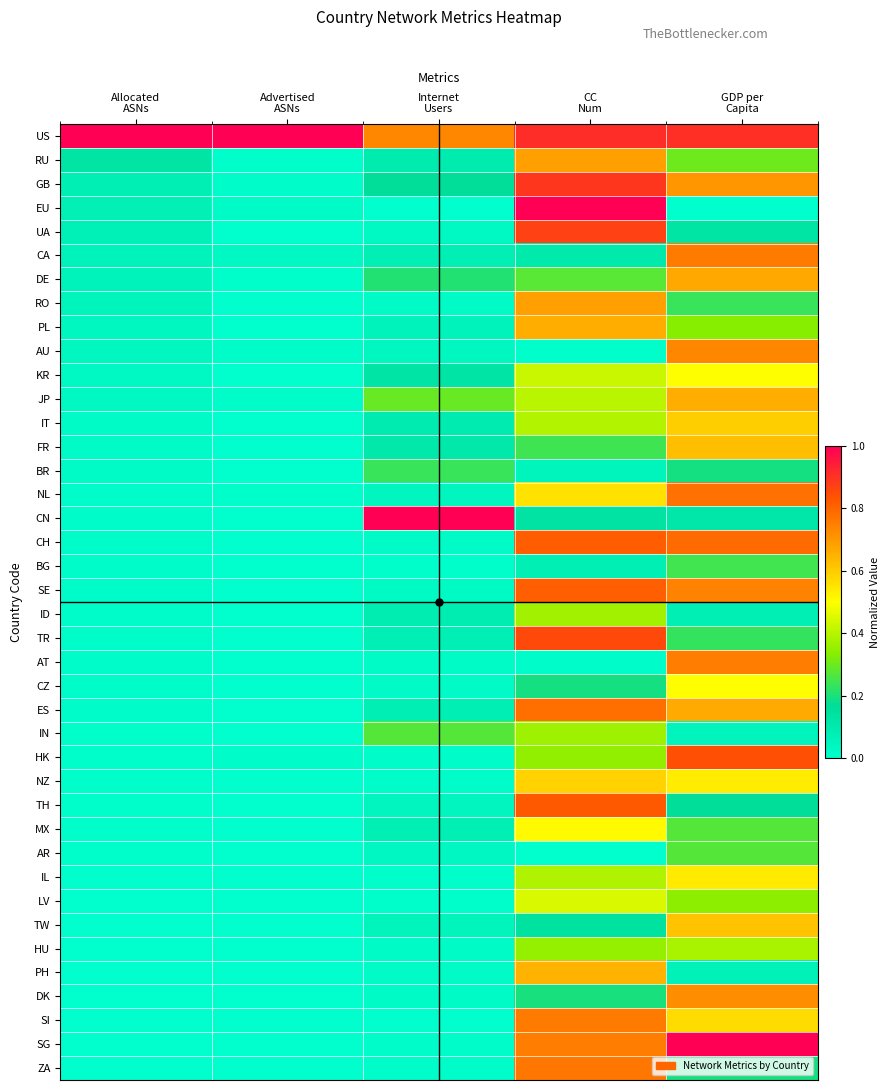

What is the difference between the highest and lowest values at Advertised
ASNs?

1.0